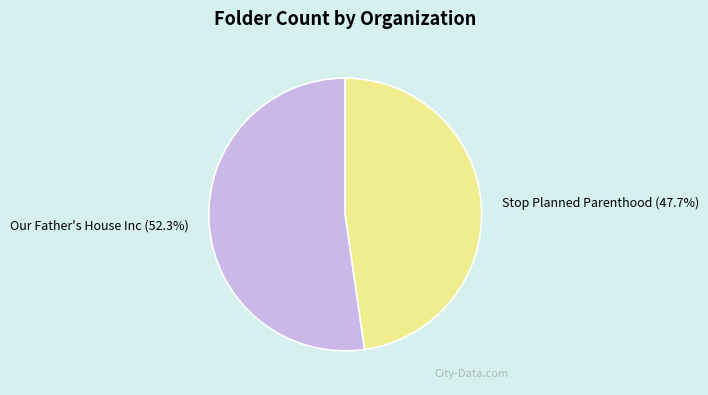

Rank the categories by value from lowest to highest.

Stop Planned Parenthood, Our Father's House Inc